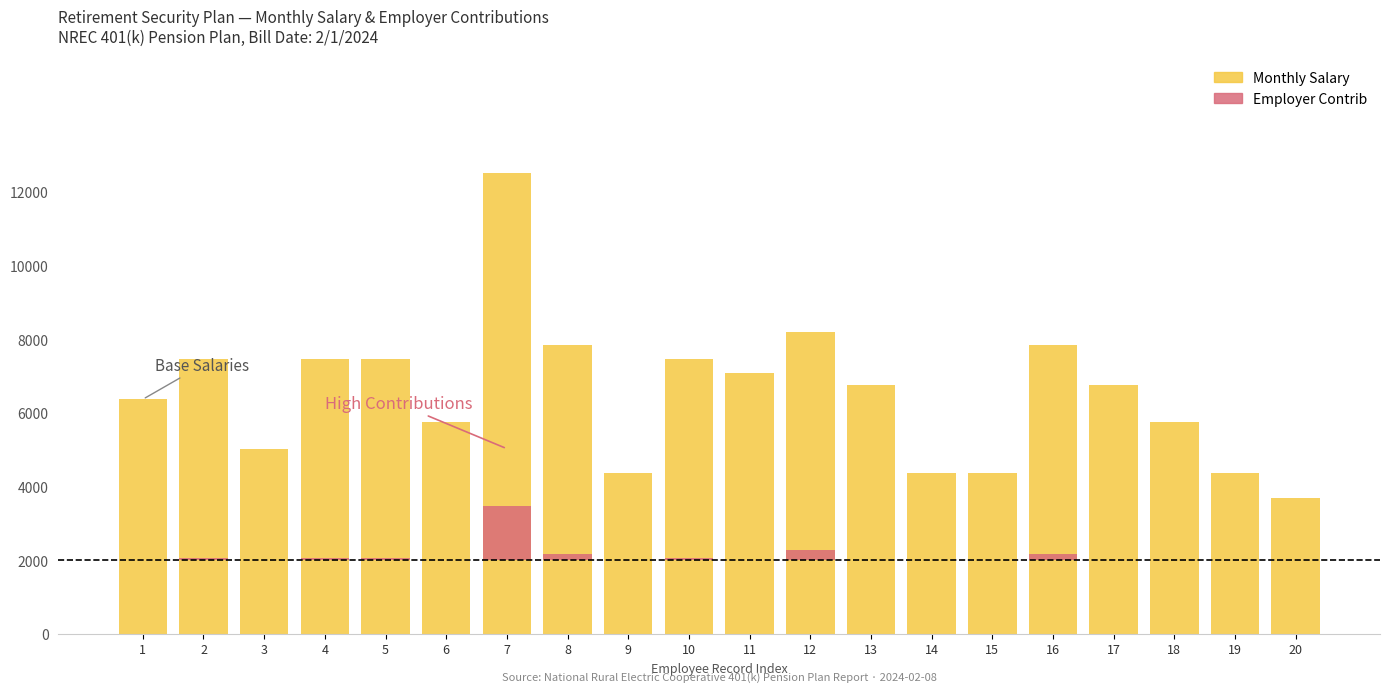

How many groups of bars are there?

20